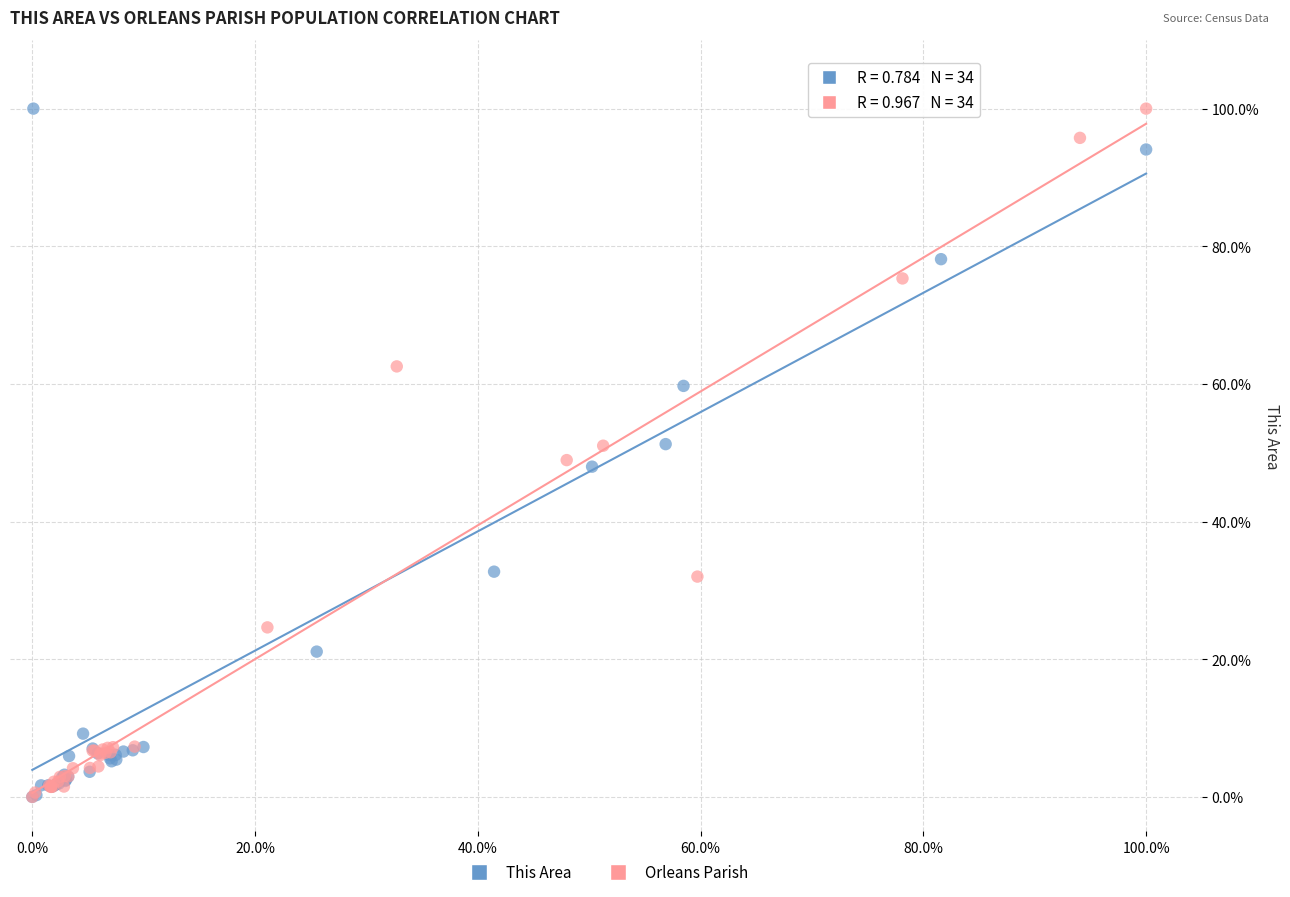

What are all the series names shown in the legend?

This Area, Orleans Parish